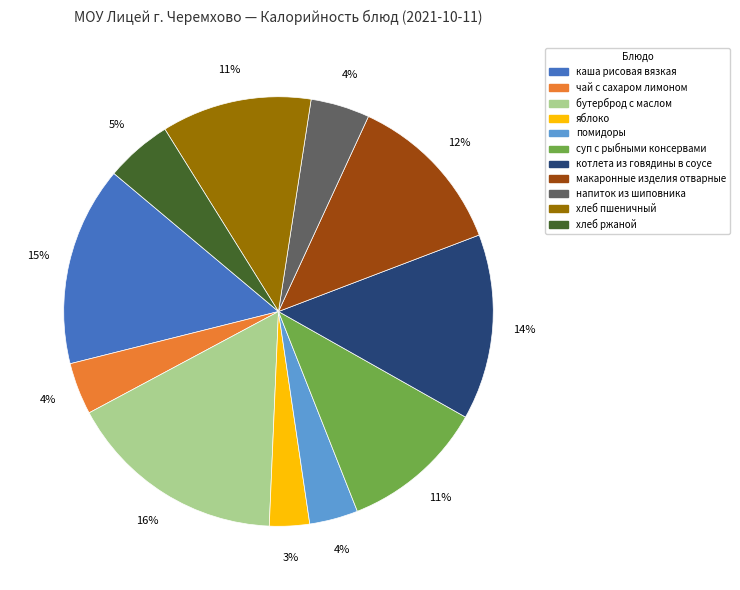

Approximately how many times larger is the value at хлеб ржаной compared to каша рисовая вязкая?

0.3